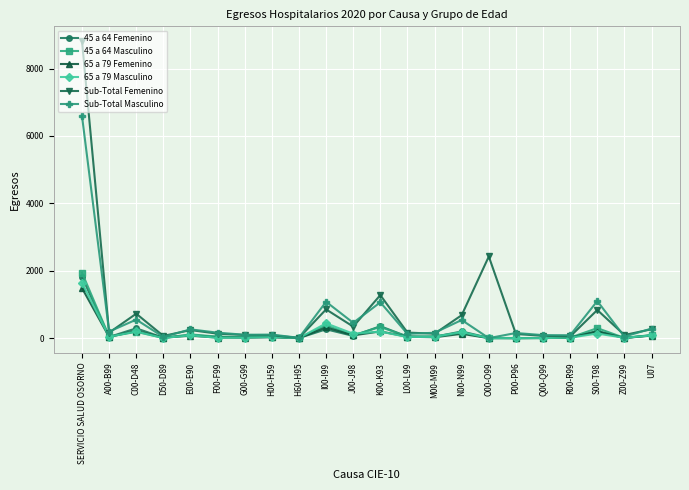

Is the value of Sub-Total Masculino at H00-H59 greater than the value of 65 a 79 Femenino at Z00-Z99?

Yes